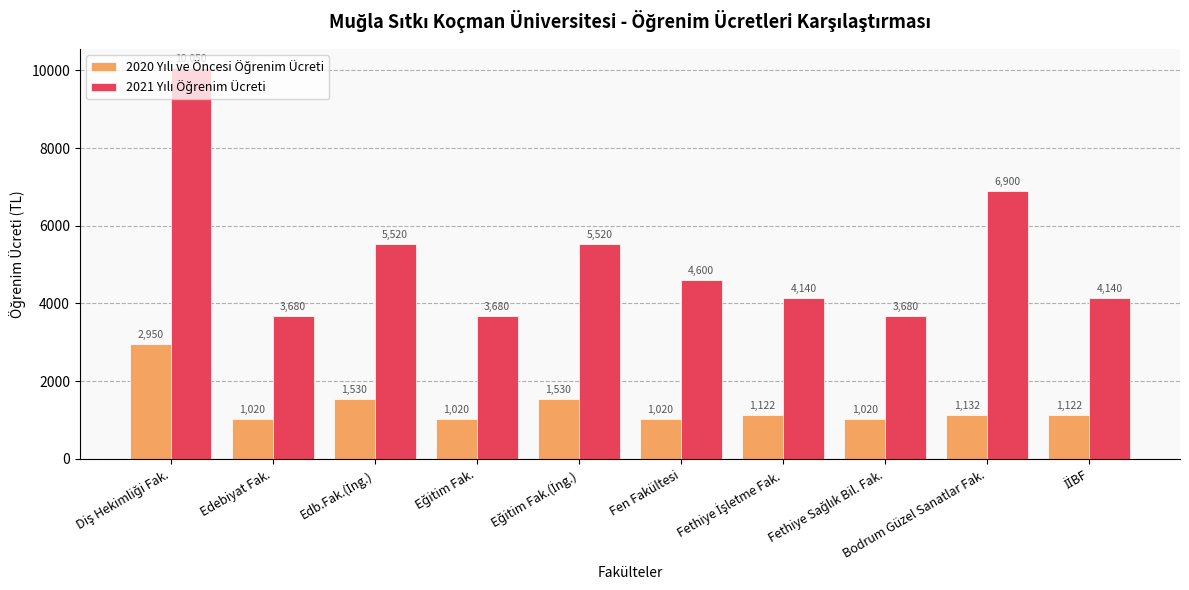

At how many categories does at least one series exceed 1219?

10